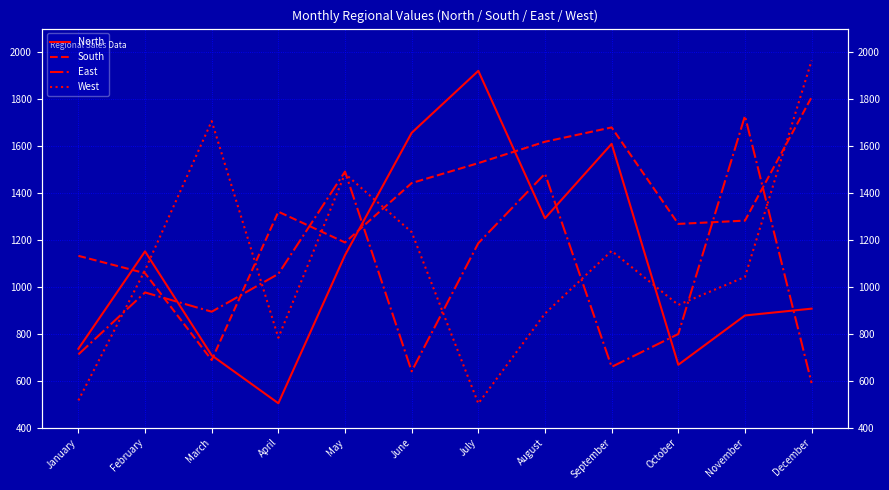

What is the total value across all series at September?

5100